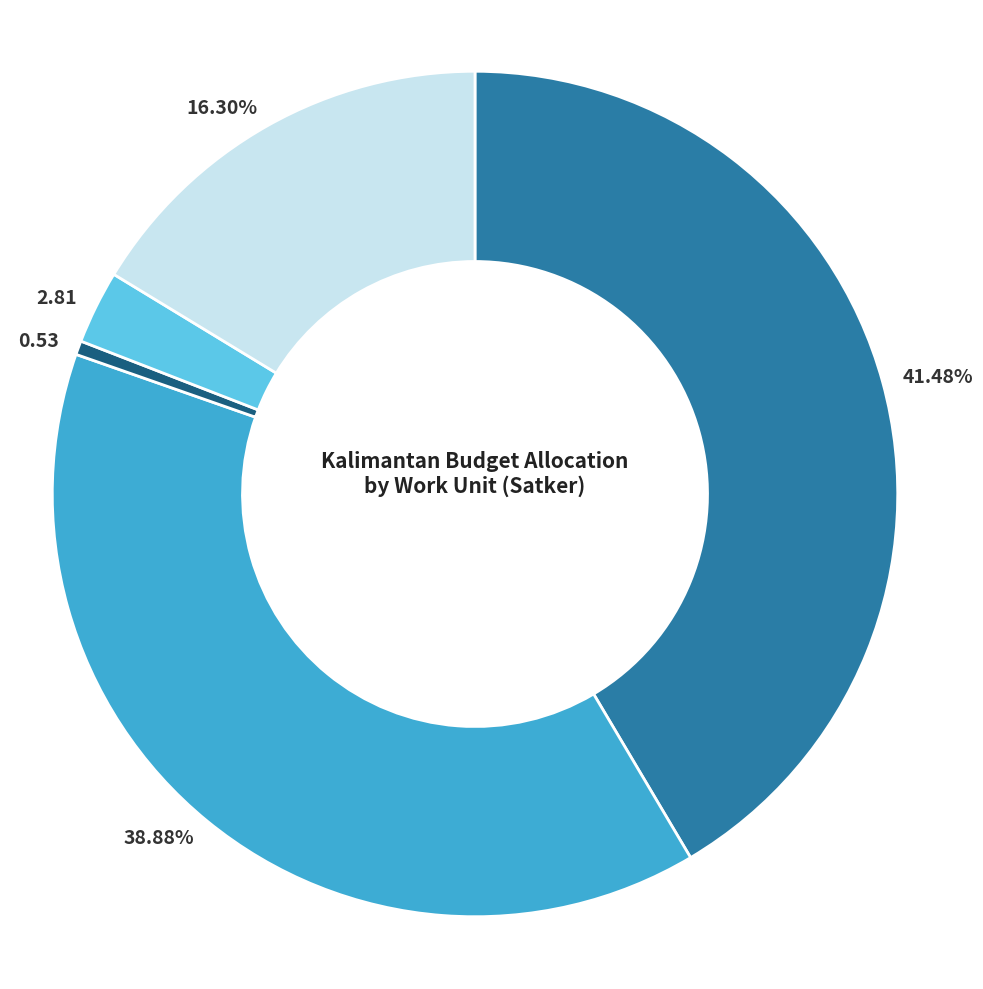

Is there a majority slice in this chart?

No